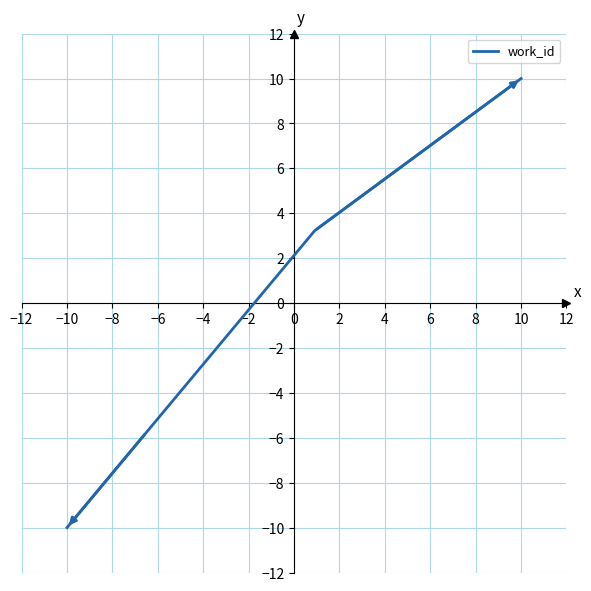

How many negative values are there?

2